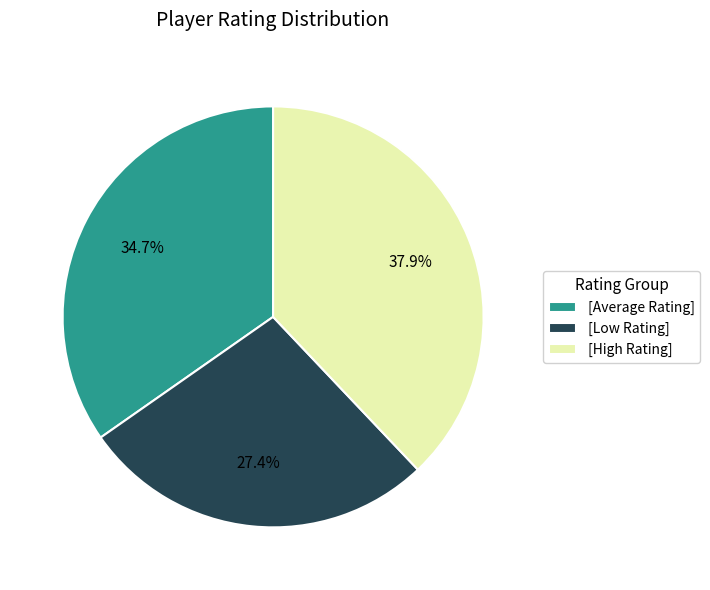

Rank the categories by value from highest to lowest.

[High Rating], [Average Rating], [Low Rating]